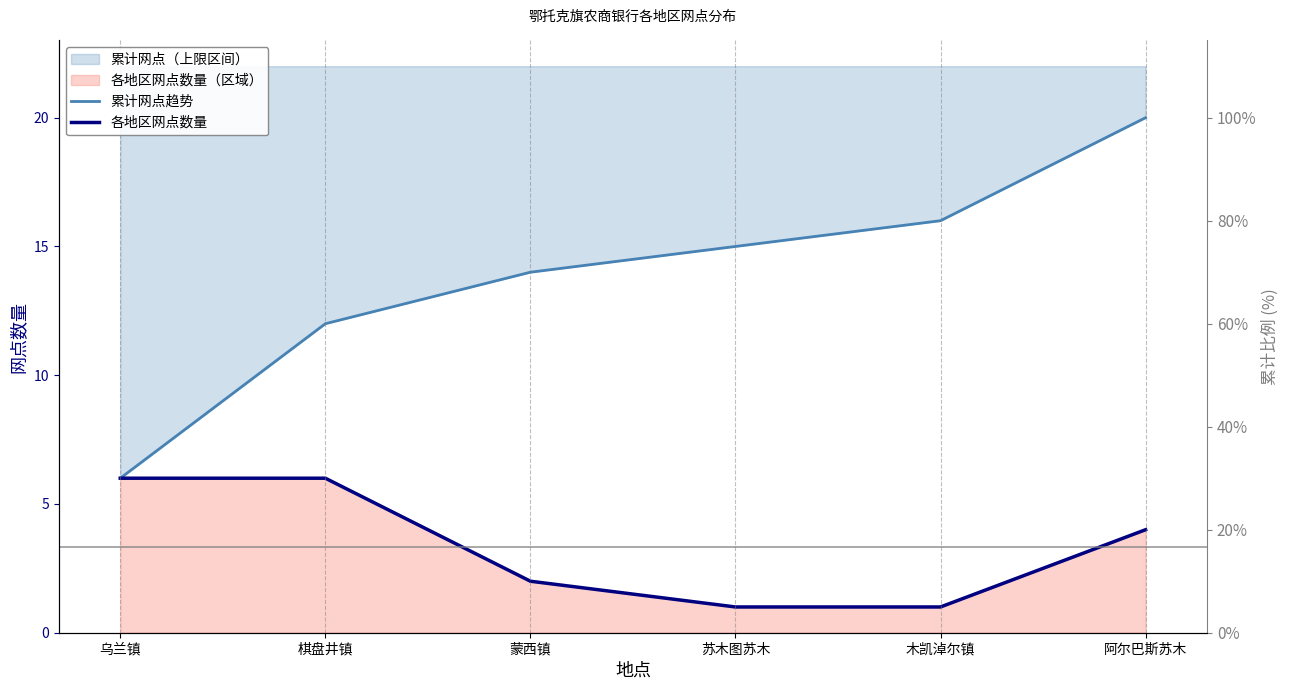

True or false: 各地区网点数量 and 累计网点趋势 intersect in this chart.

False